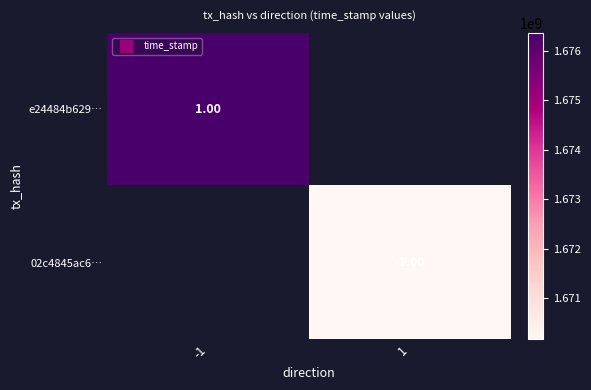

Rank the series by their maximum value, from lowest to highest.

e24484b629…, 02c4845ac6…